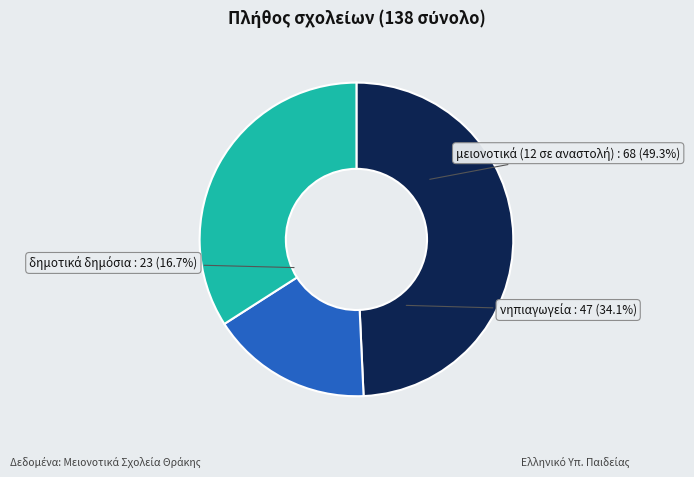

What is the total percentage of μειονοτικά (12 σε αναστολή) and νηπιαγωγεία?

83.3%